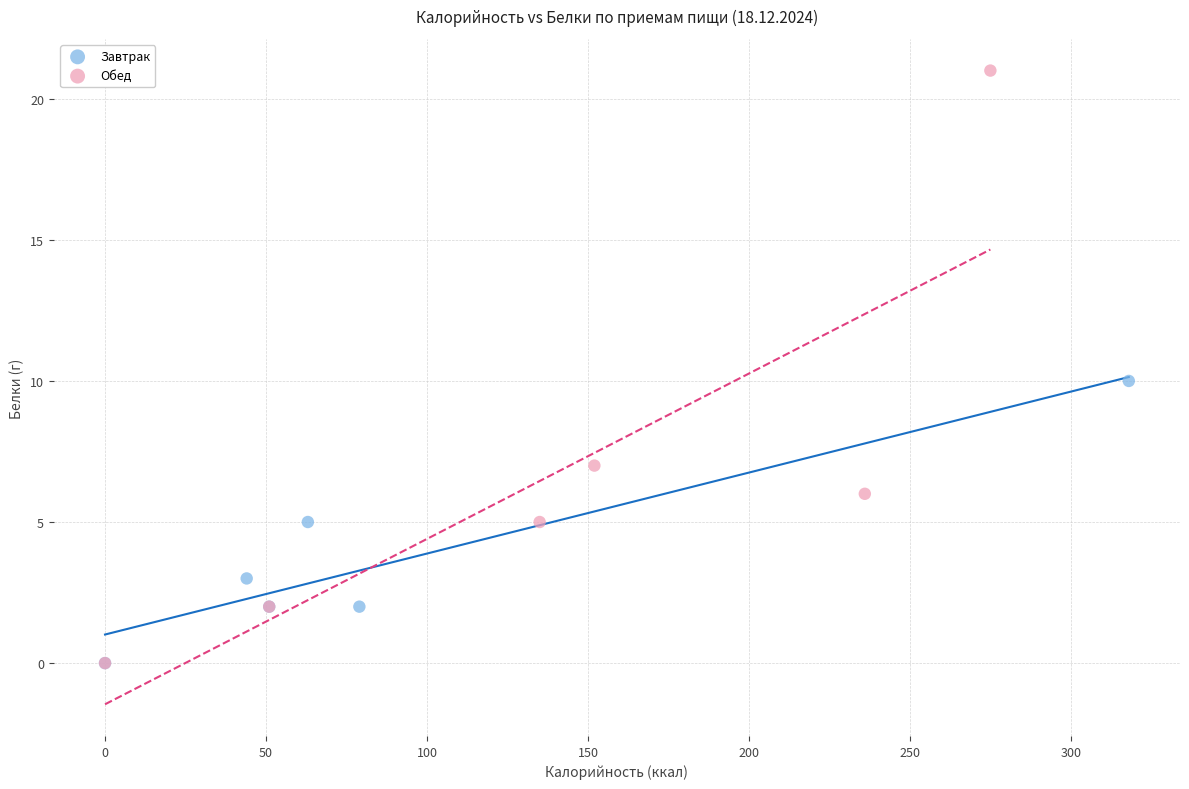

Which series reaches the maximum Y coordinate?

Обед